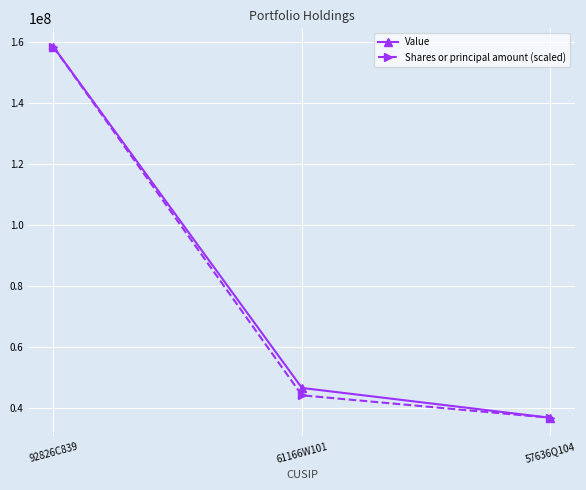

True or false: Value has a value of 53579777.3 at 57636Q104.

False